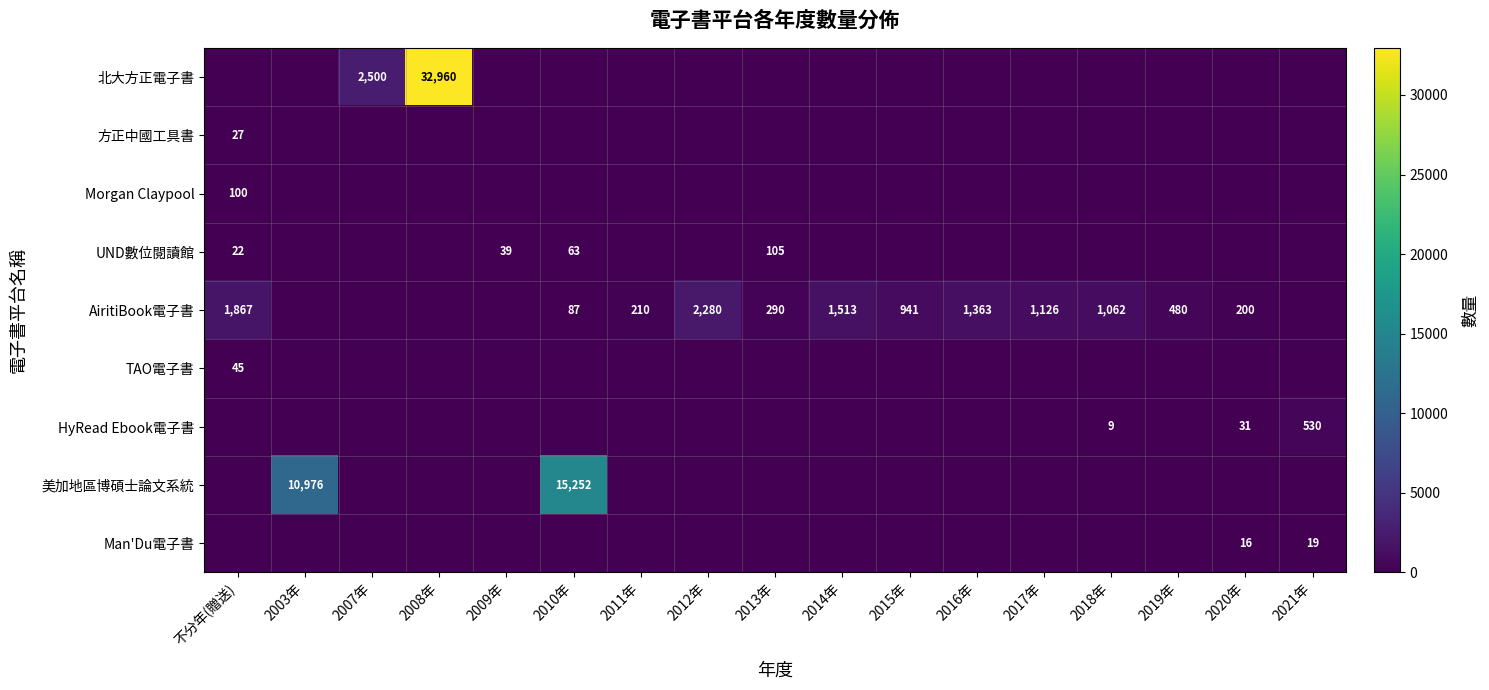

At which label is UND數位閱讀館 closest to 52?

2010年